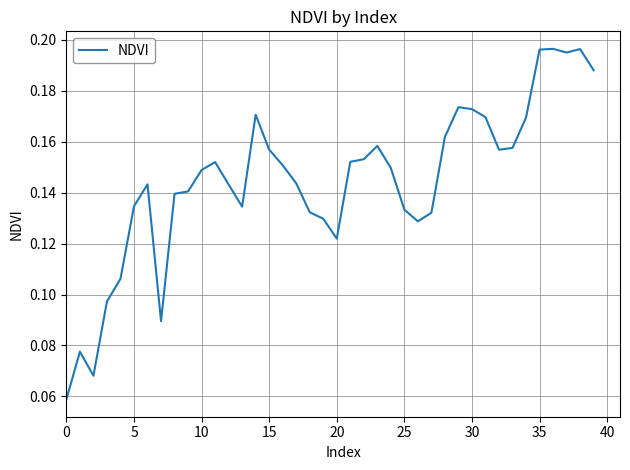

How many lines are shown in the chart?

1